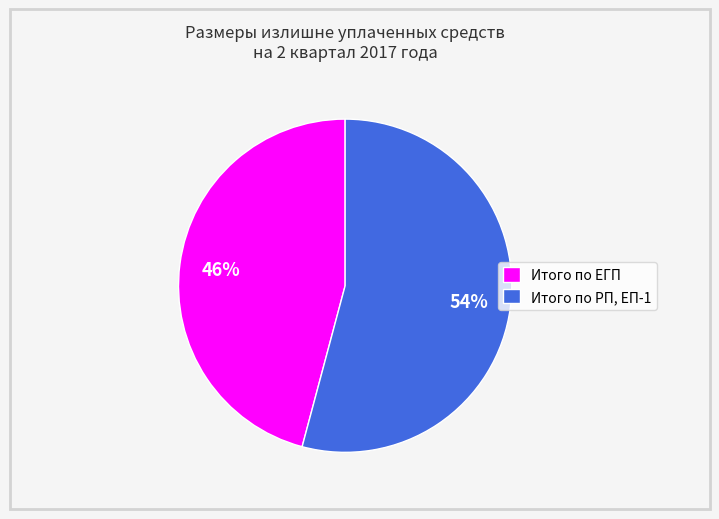

How many segments does this pie chart have?

2